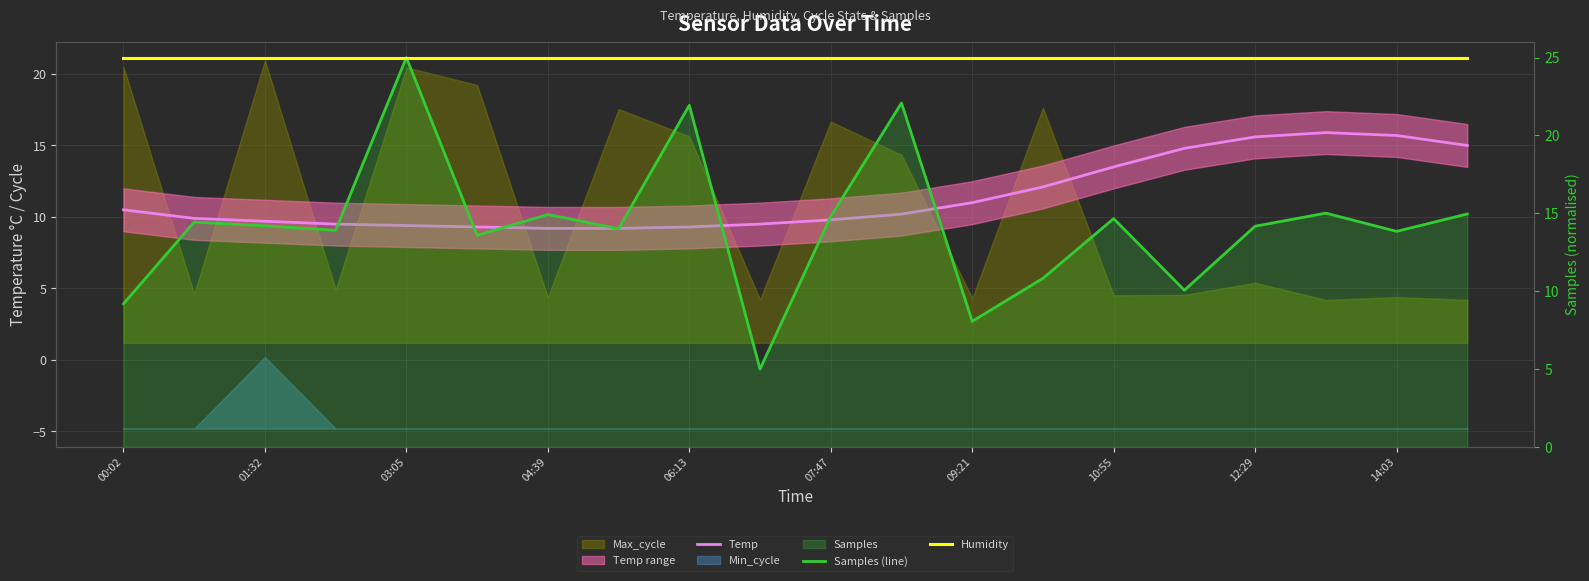

Count the number of categories in the chart.

20